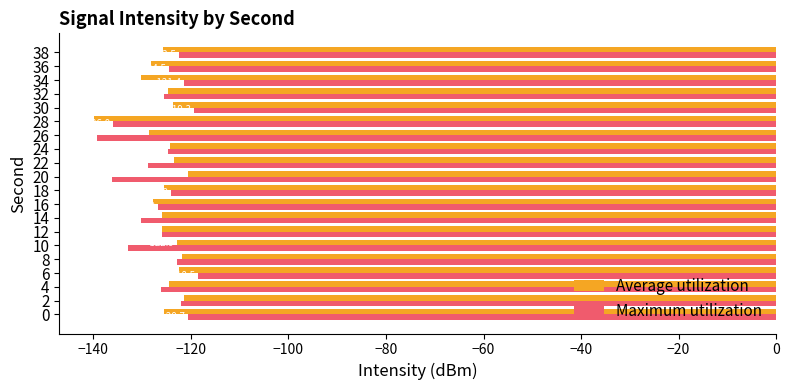

The Maximum utilization series shows -42.4 at 18. True or false?

False